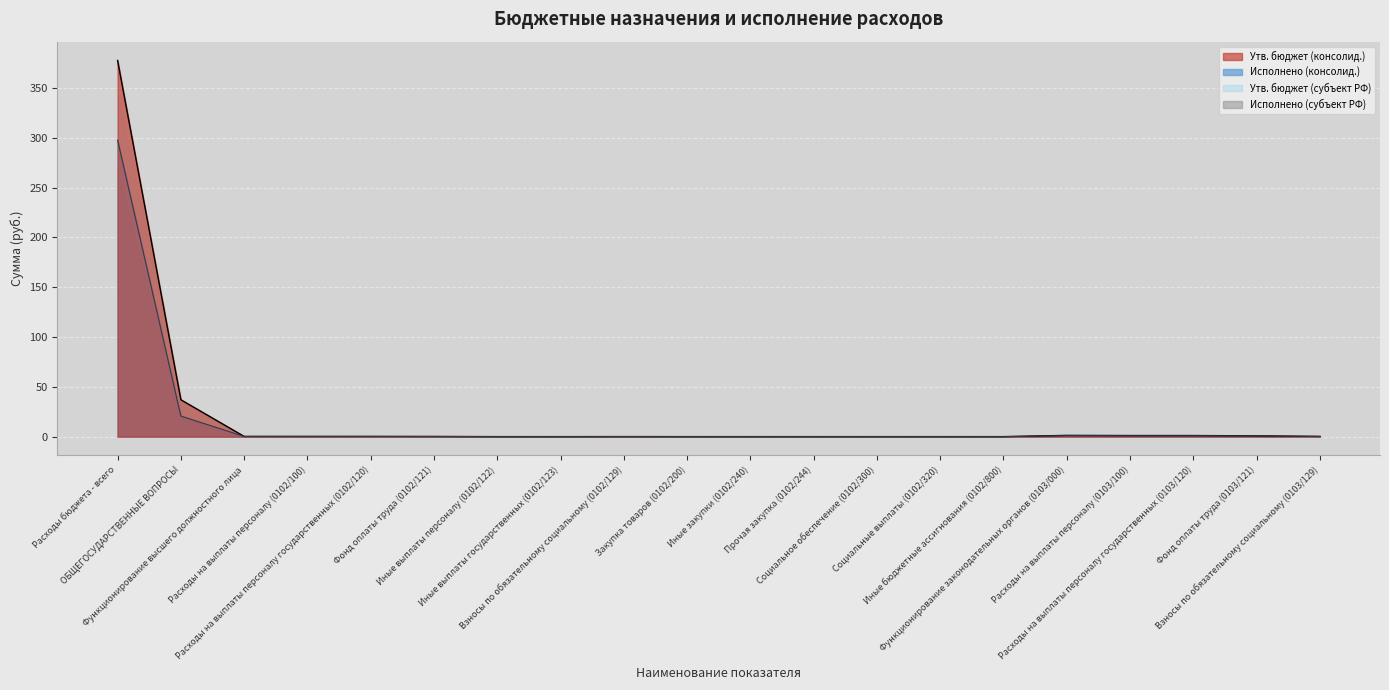

At which label is Утв. бюджет (консолид.) closest to 188?

ОБЩЕГОСУДАРСТВЕННЫЕ ВОПРОСЫ